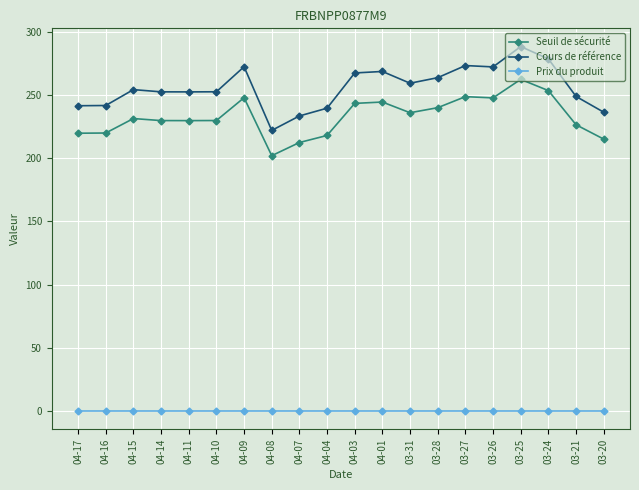

At which label does Cours de référence first exceed 254?

04-15